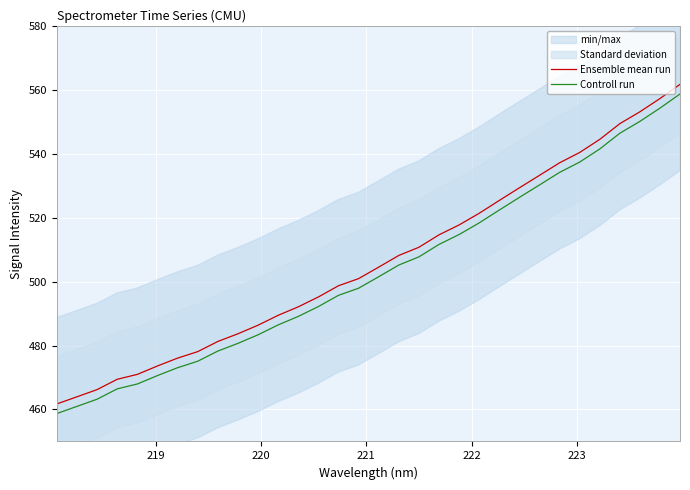

What is the lowest value of the Controll run series?

458.7